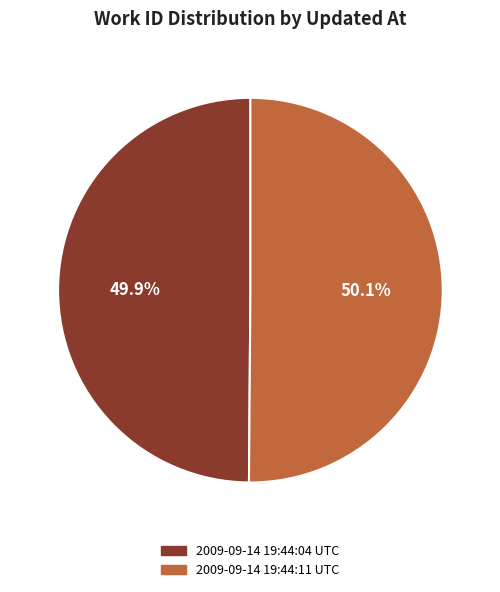

Approximately how many times larger is the value at 2009-09-14 19:44:11 UTC compared to 2009-09-14 19:44:04 UTC?

1.0